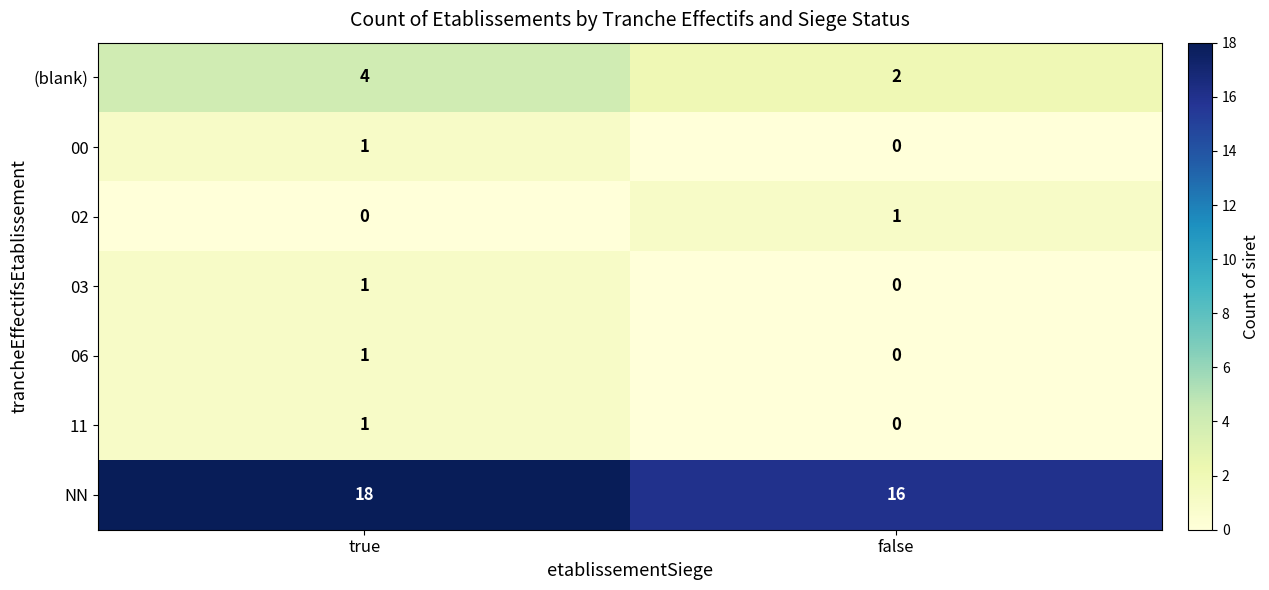

What is the spread (max minus min) of values at true?

18